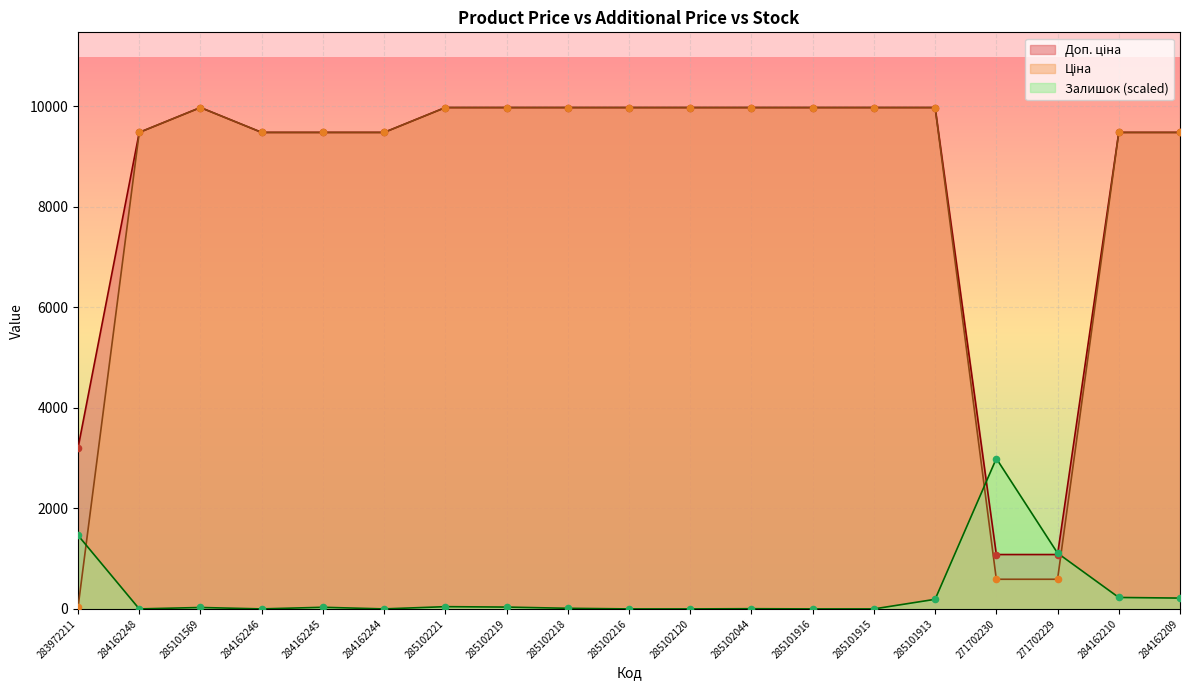

Which series has the largest total across all categories?

Доп. ціна